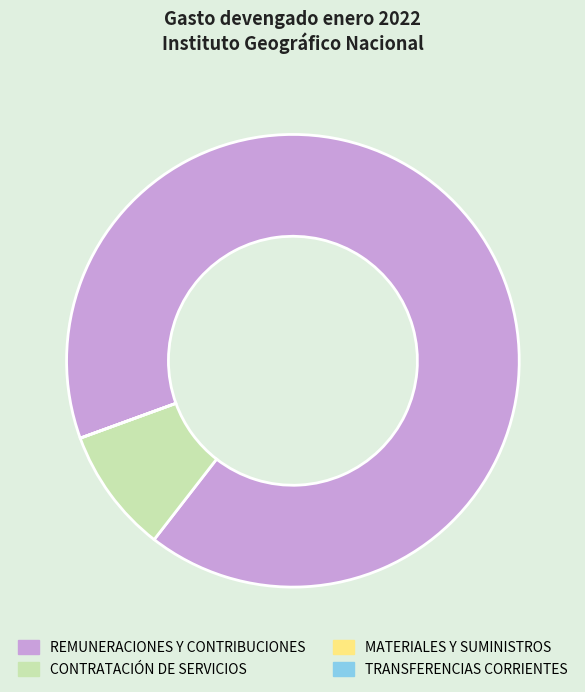

Is there any slice that represents more than half of the pie?

Yes